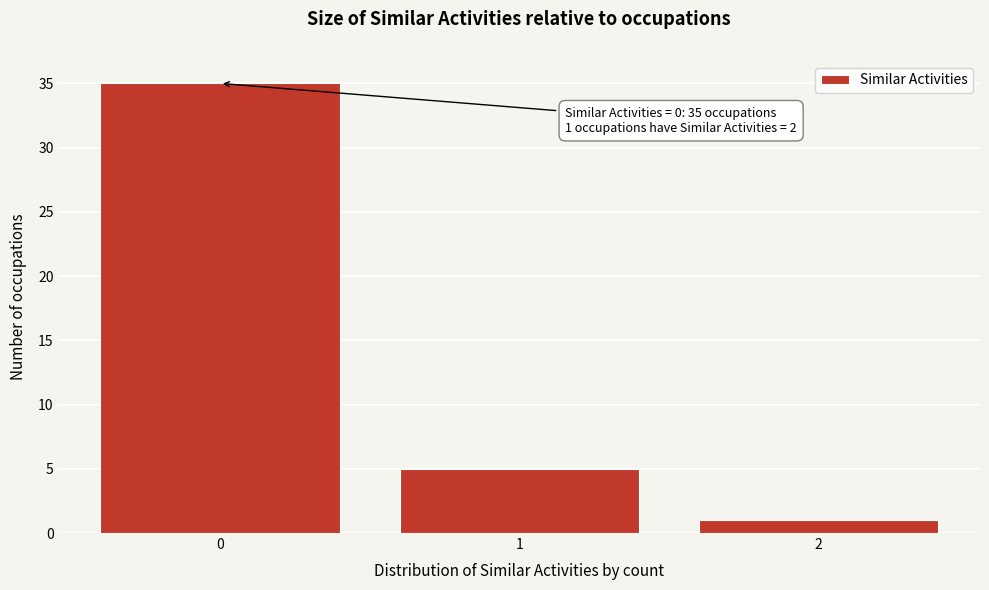

Reading left to right, extract all data points from this chart.

0=35	1=5	2=1